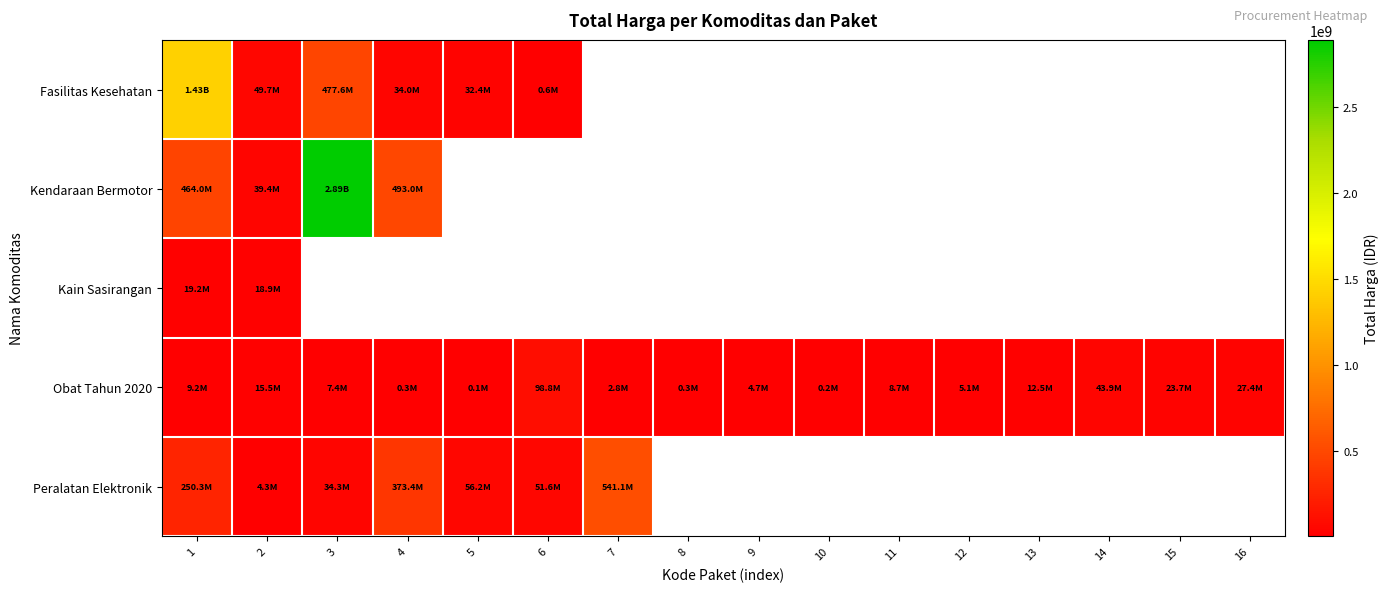

What is the difference between the highest and lowest values at 3?

2884720760.0